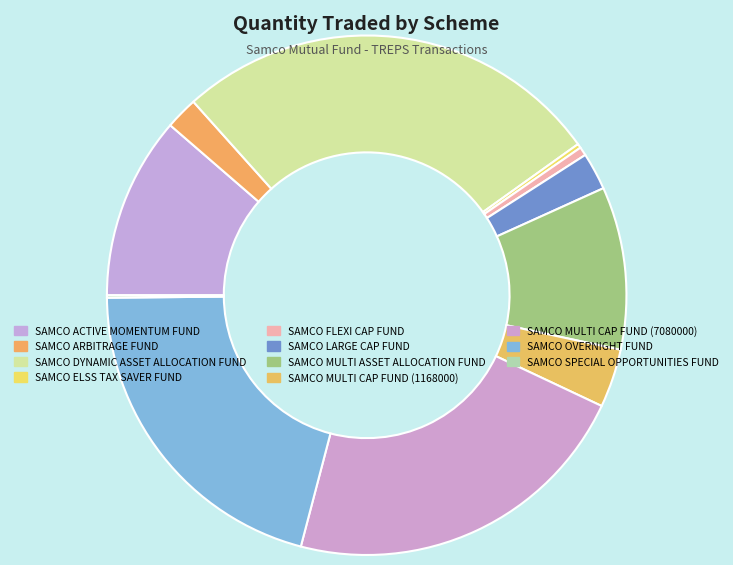

Count the number of slices in the pie.

11